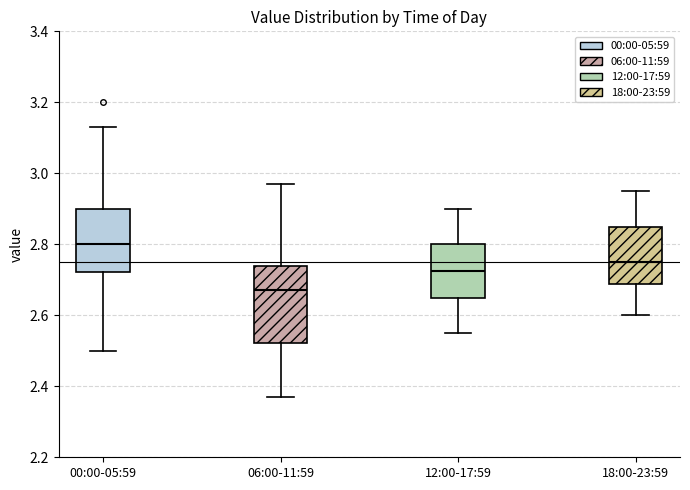

Reading left to right, transcribe this box plot: for each box, give where its median line is, the range the box spans, and where its two whiskers end, as read against the y-axis. The values are not printed on the chart, so give them approximately, as read against the axis.

00:00-05:59: median 2.80, box 2.72 to 2.90, whiskers 2.50 to 3.14
06:00-11:59: median 2.68, box 2.52 to 2.74, whiskers 2.38 to 2.98
12:00-17:59: median 2.72, box 2.66 to 2.80, whiskers 2.56 to 2.90
18:00-23:59: median 2.76, box 2.68 to 2.86, whiskers 2.60 to 2.96